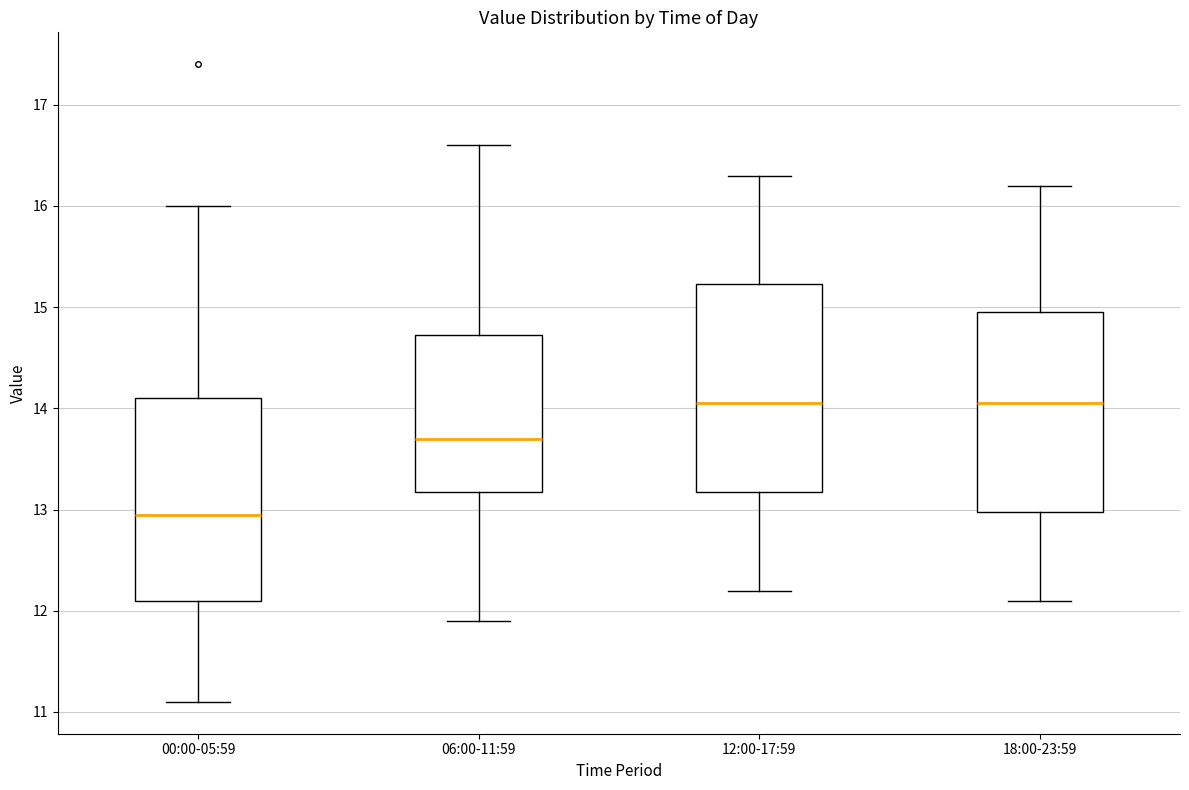

Reading left to right, read every box against the y-axis: the position of its median line, the range the box covers, and the ends of its whiskers. The values are not printed on the chart, so give them approximately, as read against the axis.

00:00-05:59: median 13.0, box 12.1 to 14.1, whiskers 11.1 to 16.0
06:00-11:59: median 13.7, box 13.2 to 14.7, whiskers 11.9 to 16.6
12:00-17:59: median 14.1, box 13.2 to 15.2, whiskers 12.2 to 16.3
18:00-23:59: median 14.1, box 13.0 to 15.0, whiskers 12.1 to 16.2